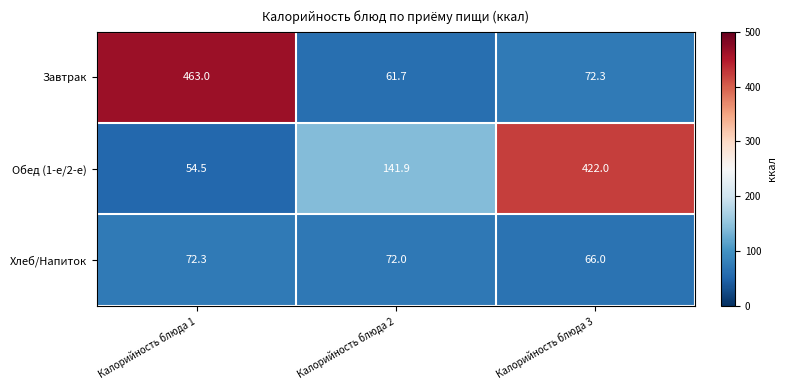

Rank the series at Калорийность блюда 1 from lowest to highest value.

Обед (1-е/2-е), Хлеб/Напиток, Завтрак